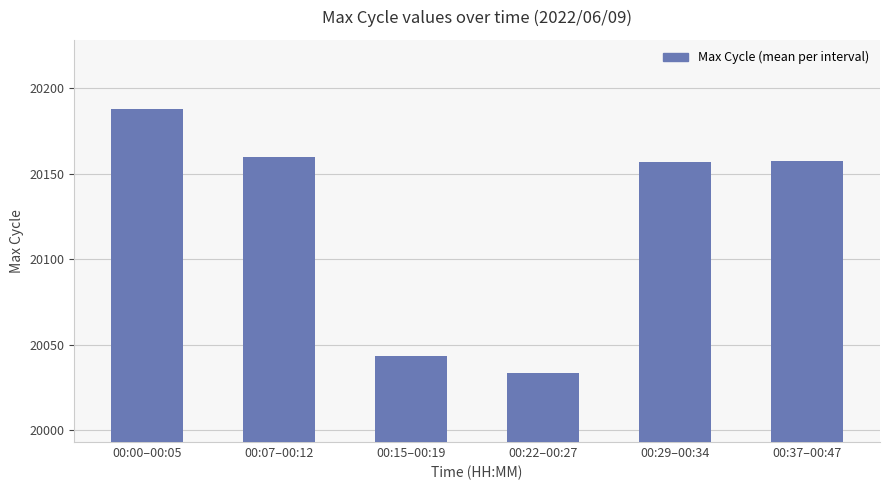

The value at 00:37–00:47 is 20157.6. True or false?

True